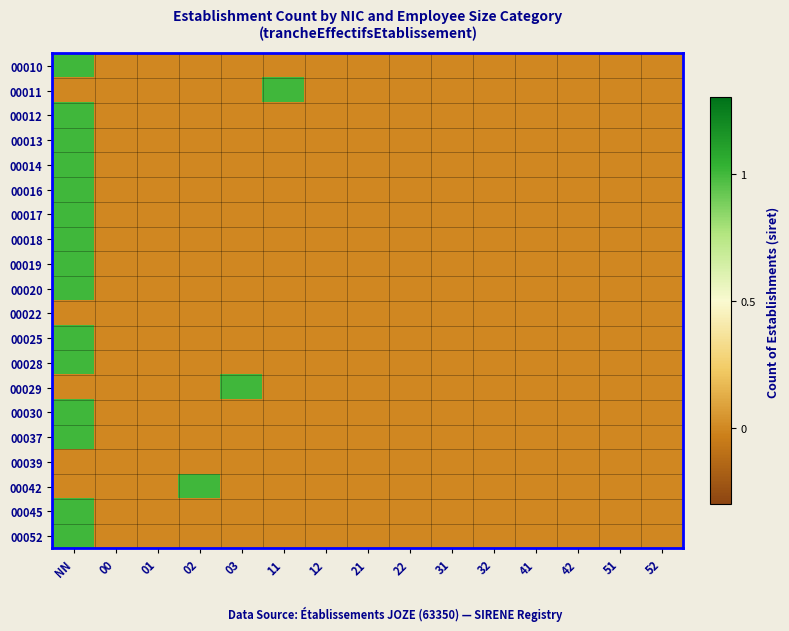

Reading left to right, transcribe all the data shown in this chart.

00010: NN=1	00=0	01=0	02=0	03=0	11=0	12=0	21=0	22=0	31=0	32=0	41=0	42=0	51=0	52=0
00011: NN=0	00=0	01=0	02=0	03=0	11=1	12=0	21=0	22=0	31=0	32=0	41=0	42=0	51=0	52=0
00012: NN=1	00=0	01=0	02=0	03=0	11=0	12=0	21=0	22=0	31=0	32=0	41=0	42=0	51=0	52=0
00013: NN=1	00=0	01=0	02=0	03=0	11=0	12=0	21=0	22=0	31=0	32=0	41=0	42=0	51=0	52=0
00014: NN=1	00=0	01=0	02=0	03=0	11=0	12=0	21=0	22=0	31=0	32=0	41=0	42=0	51=0	52=0
00016: NN=1	00=0	01=0	02=0	03=0	11=0	12=0	21=0	22=0	31=0	32=0	41=0	42=0	51=0	52=0
00017: NN=1	00=0	01=0	02=0	03=0	11=0	12=0	21=0	22=0	31=0	32=0	41=0	42=0	51=0	52=0
00018: NN=1	00=0	01=0	02=0	03=0	11=0	12=0	21=0	22=0	31=0	32=0	41=0	42=0	51=0	52=0
00019: NN=1	00=0	01=0	02=0	03=0	11=0	12=0	21=0	22=0	31=0	32=0	41=0	42=0	51=0	52=0
00020: NN=1	00=0	01=0	02=0	03=0	11=0	12=0	21=0	22=0	31=0	32=0	41=0	42=0	51=0	52=0
00022: NN=0	00=0	01=0	02=0	03=0	11=0	12=0	21=0	22=0	31=0	32=0	41=0	42=0	51=0	52=0
00025: NN=1	00=0	01=0	02=0	03=0	11=0	12=0	21=0	22=0	31=0	32=0	41=0	42=0	51=0	52=0
00028: NN=1	00=0	01=0	02=0	03=0	11=0	12=0	21=0	22=0	31=0	32=0	41=0	42=0	51=0	52=0
00029: NN=0	00=0	01=0	02=0	03=1	11=0	12=0	21=0	22=0	31=0	32=0	41=0	42=0	51=0	52=0
00030: NN=1	00=0	01=0	02=0	03=0	11=0	12=0	21=0	22=0	31=0	32=0	41=0	42=0	51=0	52=0
00037: NN=1	00=0	01=0	02=0	03=0	11=0	12=0	21=0	22=0	31=0	32=0	41=0	42=0	51=0	52=0
00039: NN=0	00=0	01=0	02=0	03=0	11=0	12=0	21=0	22=0	31=0	32=0	41=0	42=0	51=0	52=0
00042: NN=0	00=0	01=0	02=1	03=0	11=0	12=0	21=0	22=0	31=0	32=0	41=0	42=0	51=0	52=0
00045: NN=1	00=0	01=0	02=0	03=0	11=0	12=0	21=0	22=0	31=0	32=0	41=0	42=0	51=0	52=0
00052: NN=1	00=0	01=0	02=0	03=0	11=0	12=0	21=0	22=0	31=0	32=0	41=0	42=0	51=0	52=0